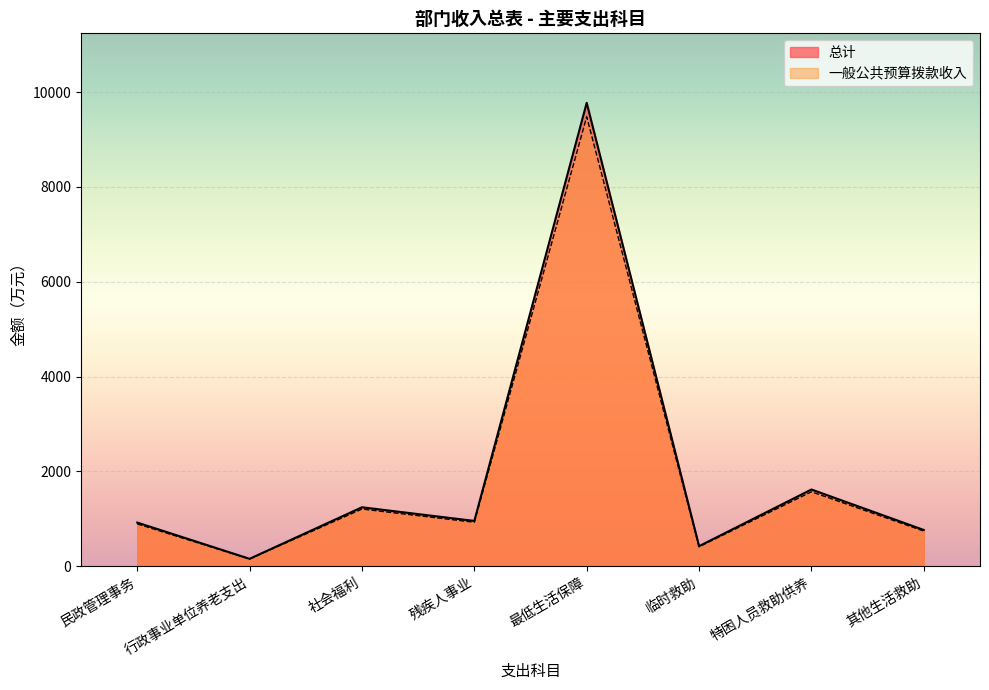

What is the average value of the 总计 series?

1981.6